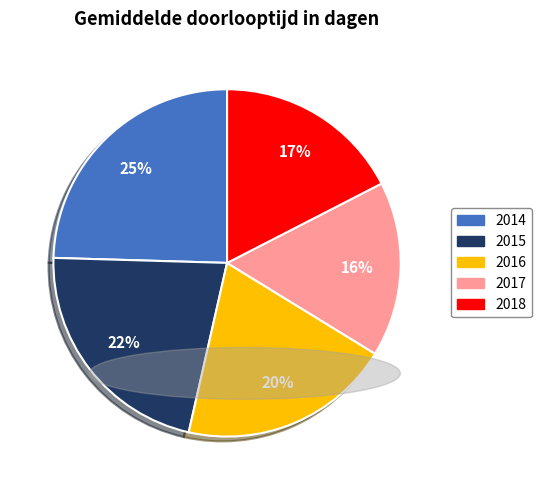

Combined, do 2016 and 2015 account for over 50%?

No